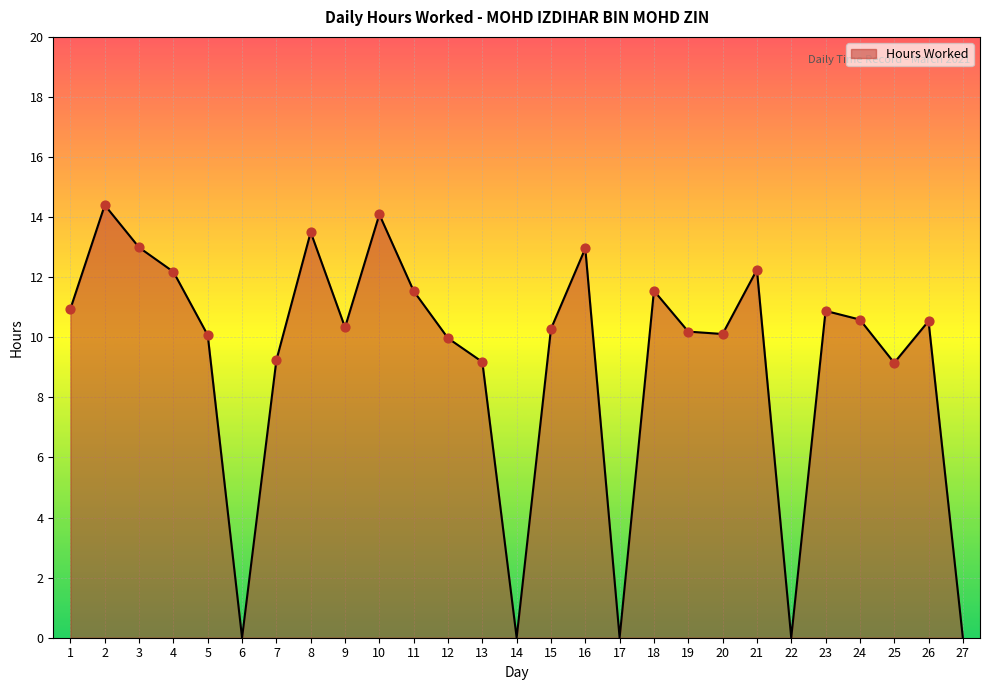

What is the change in value from 7 to 12?

+0.7